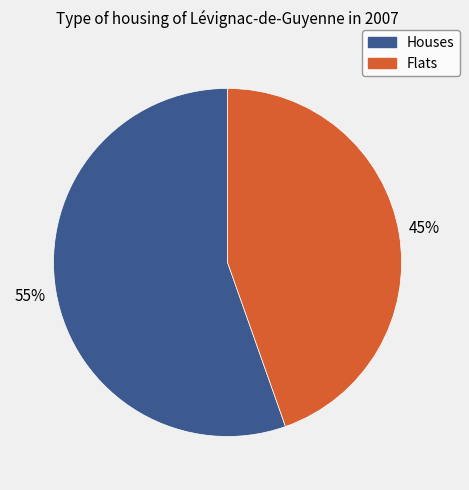

Is there any slice that represents more than half of the pie?

Yes